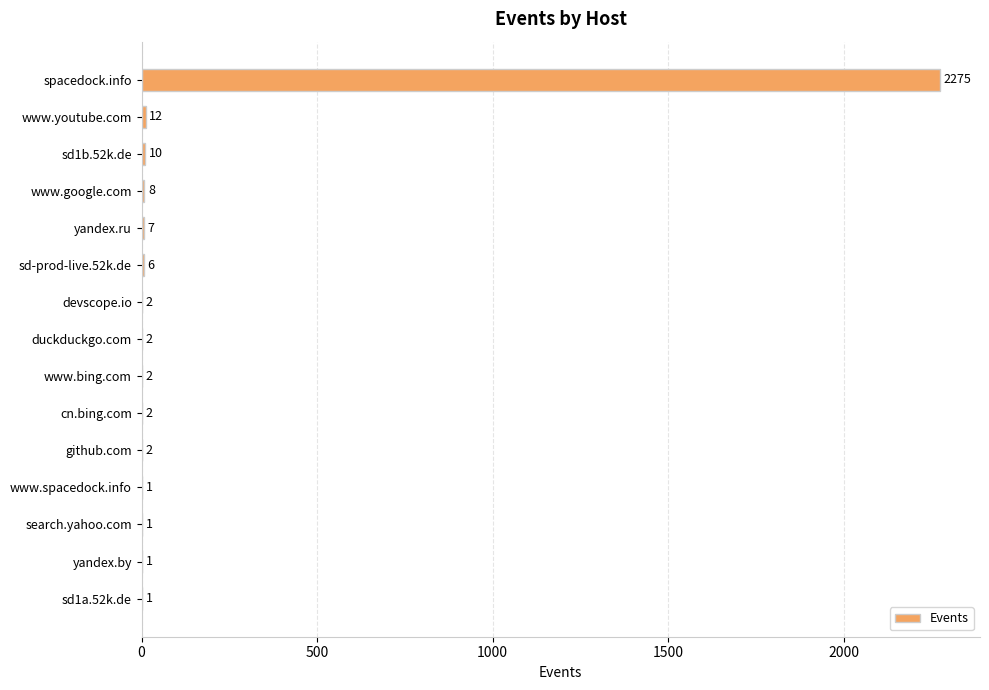

True or false: the data shows 3220 at spacedock.info.

False